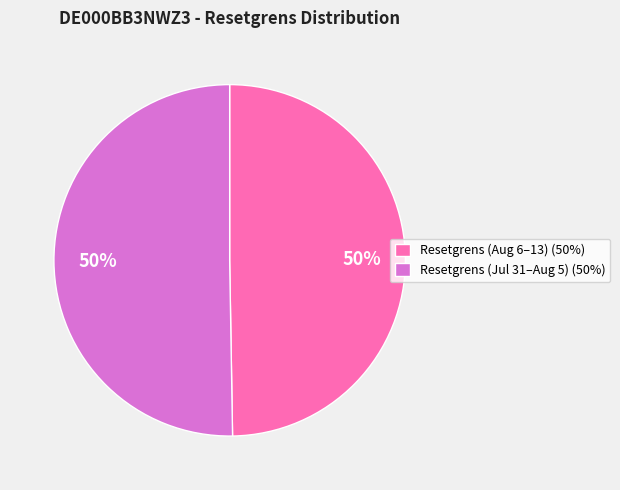

Combined, do Resetgrens (Jul 31–Aug 5) (50%) and Resetgrens (Aug 6–13) (50%) account for over 50%?

Yes